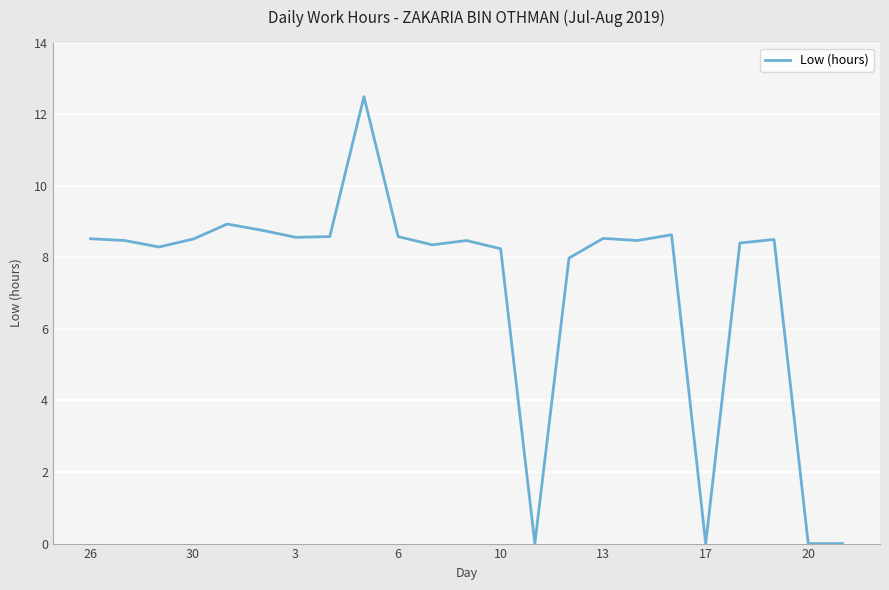

What is the maximum value shown in the chart?

12.5